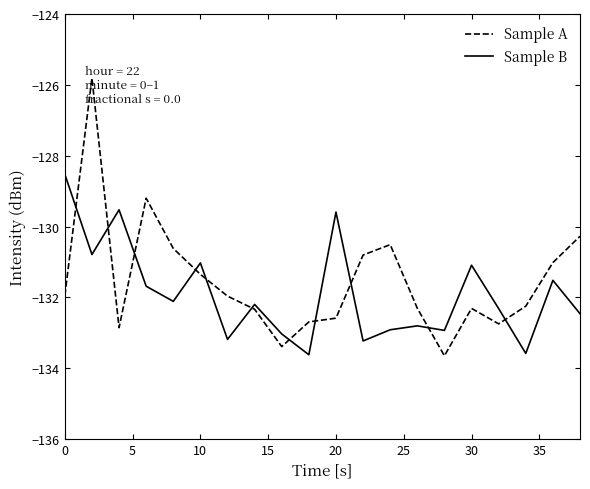

What is the maximum value shown in the chart?

-125.8